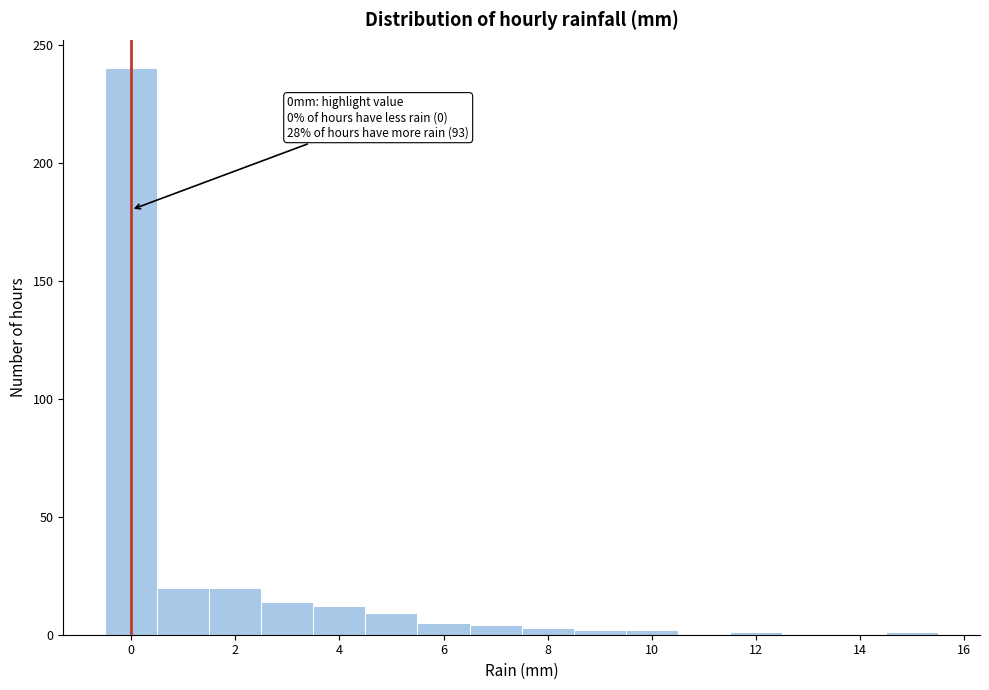

Which range on the x-axis has the tallest bar?

-0.5 to 0.5